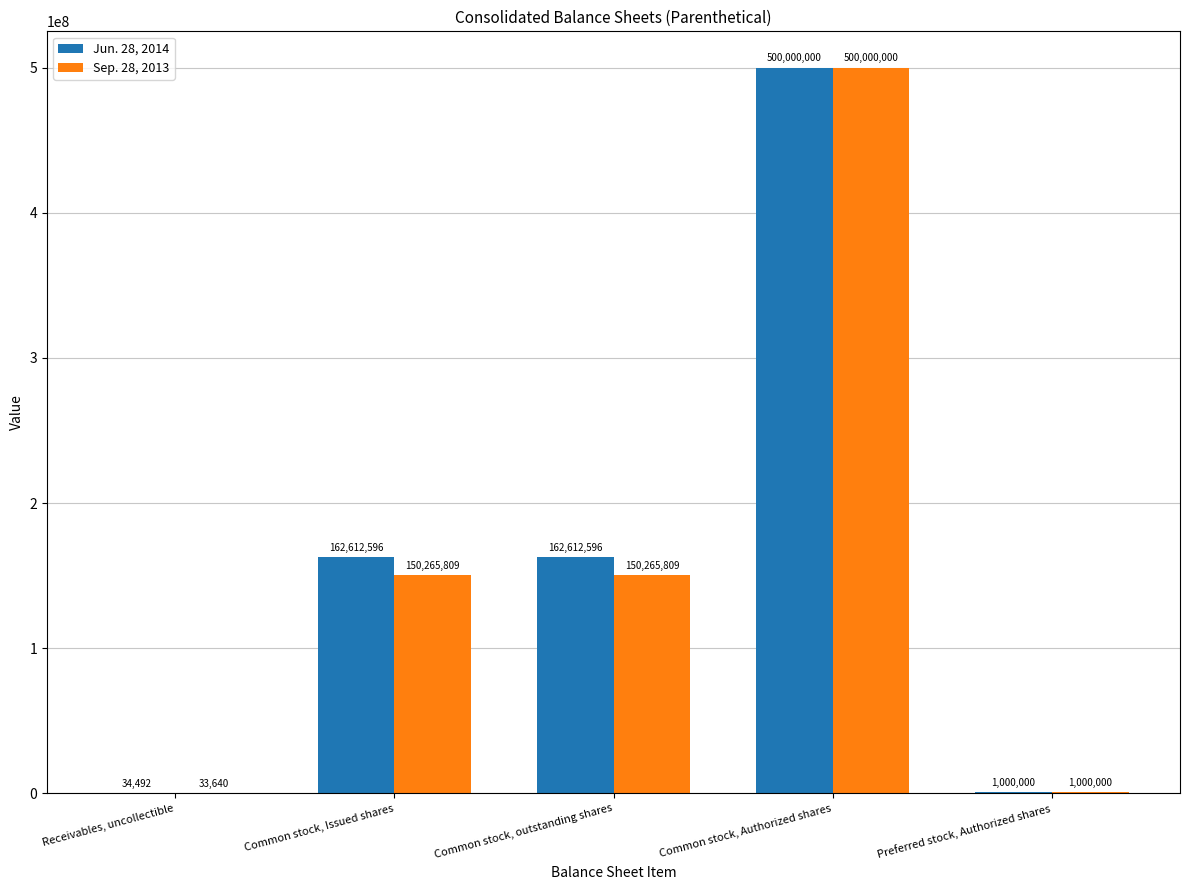

Which series has the largest total across all categories?

Jun. 28, 2014